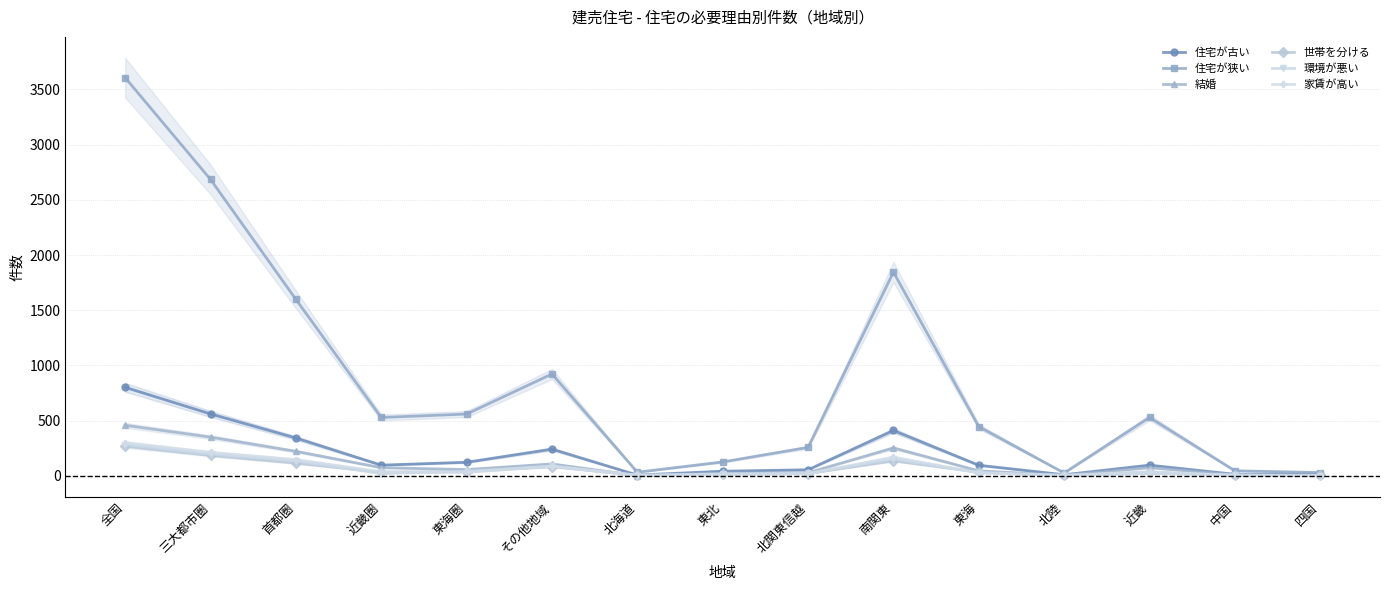

At which category does 環境が悪い reach its first local valley?

近畿圏